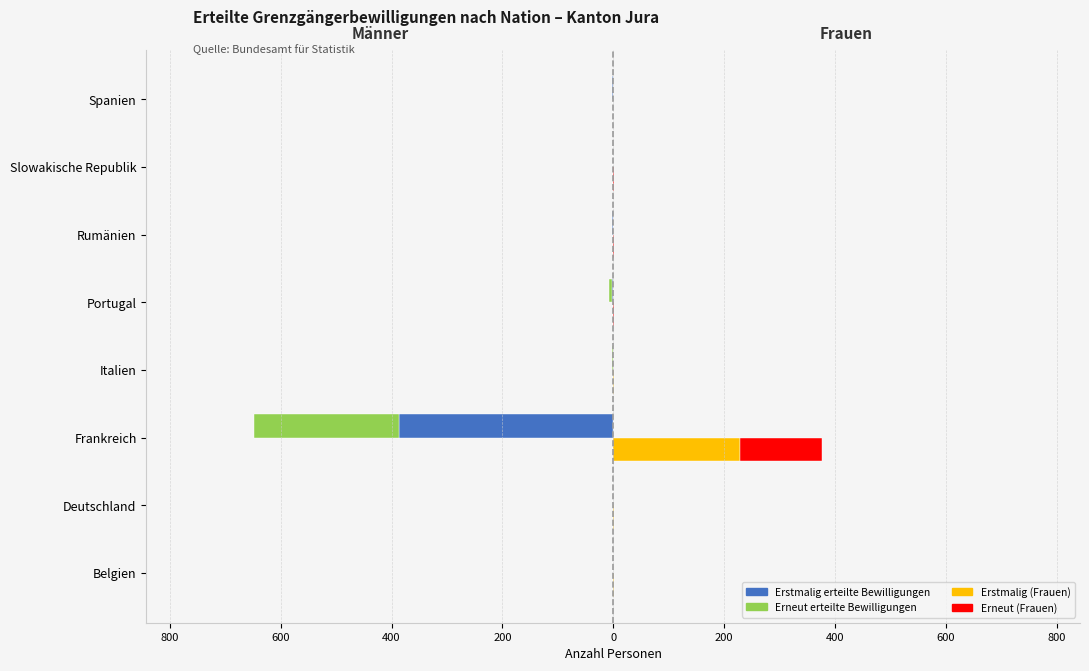

What is the value of the Erneut Frauen bar at the 6th from the left?

1